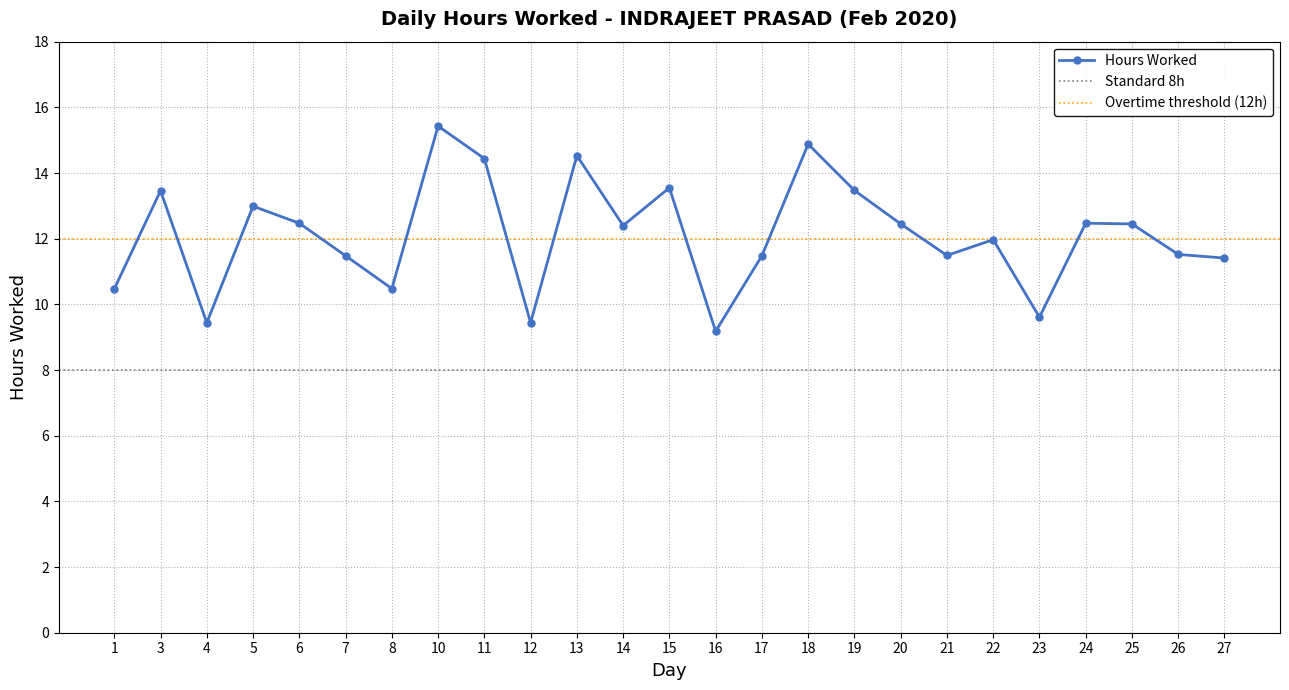

What is the maximum value shown in the chart?

15.4